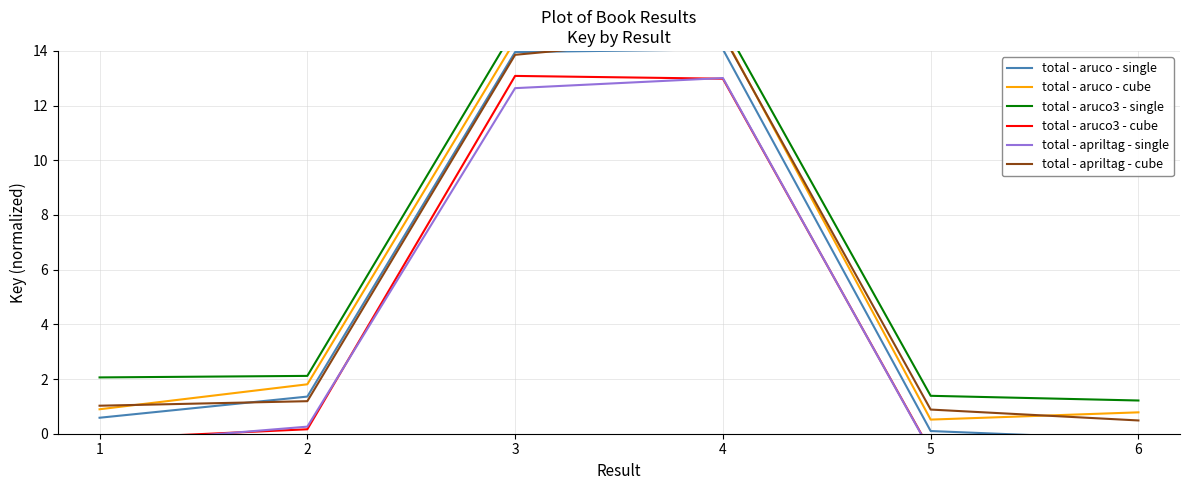

What are all the series names shown in the legend?

total - aruco - single, total - aruco - cube, total - aruco3 - single, total - aruco3 - cube, total - apriltag - single, total - apriltag - cube